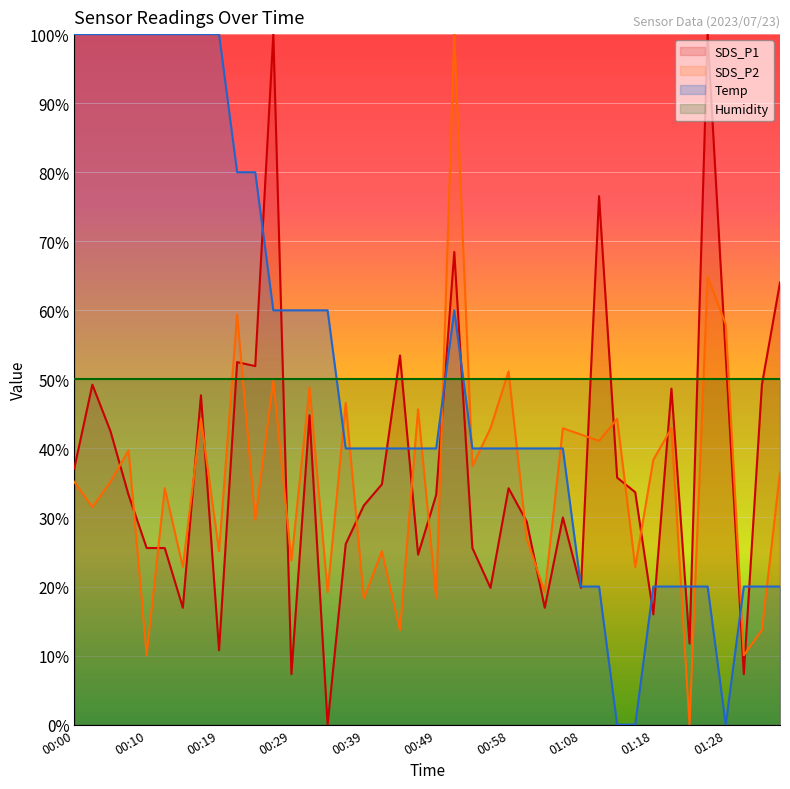

Rank the series at 01:13 from lowest to highest value.

Temp, SDS_P1, SDS_P2